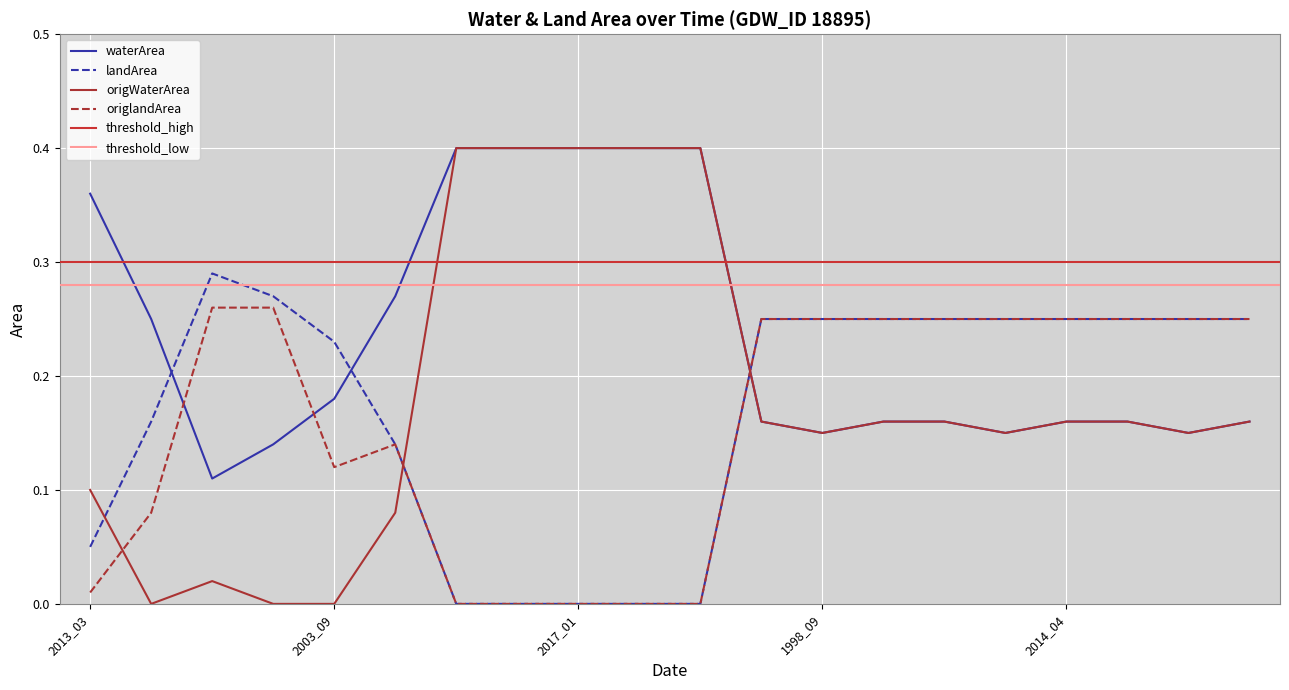

Which series changed the most between 2013_03 and 1998_09?

origlandArea